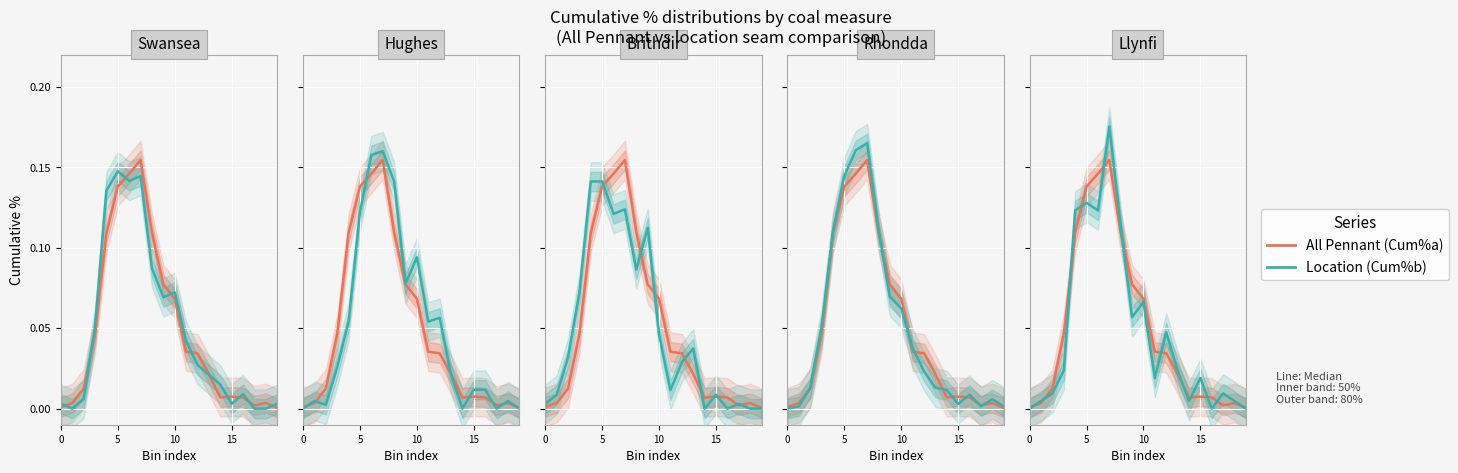

Which series has the largest range (max minus min)?

Llynfi (Cum%b)